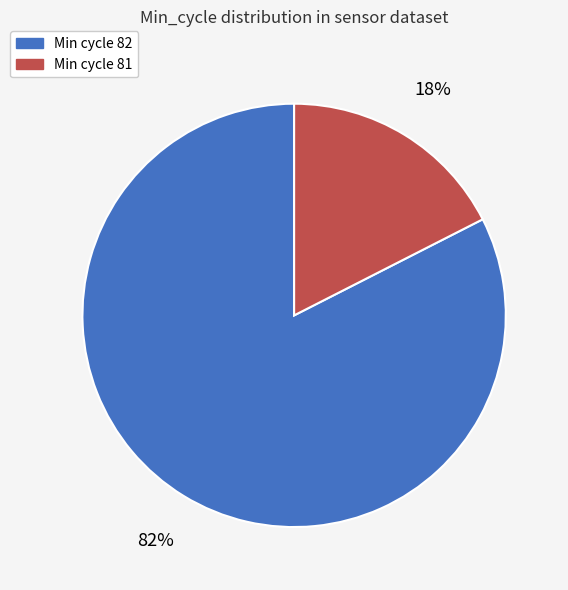

Which category accounts for the majority?

Min cycle 82